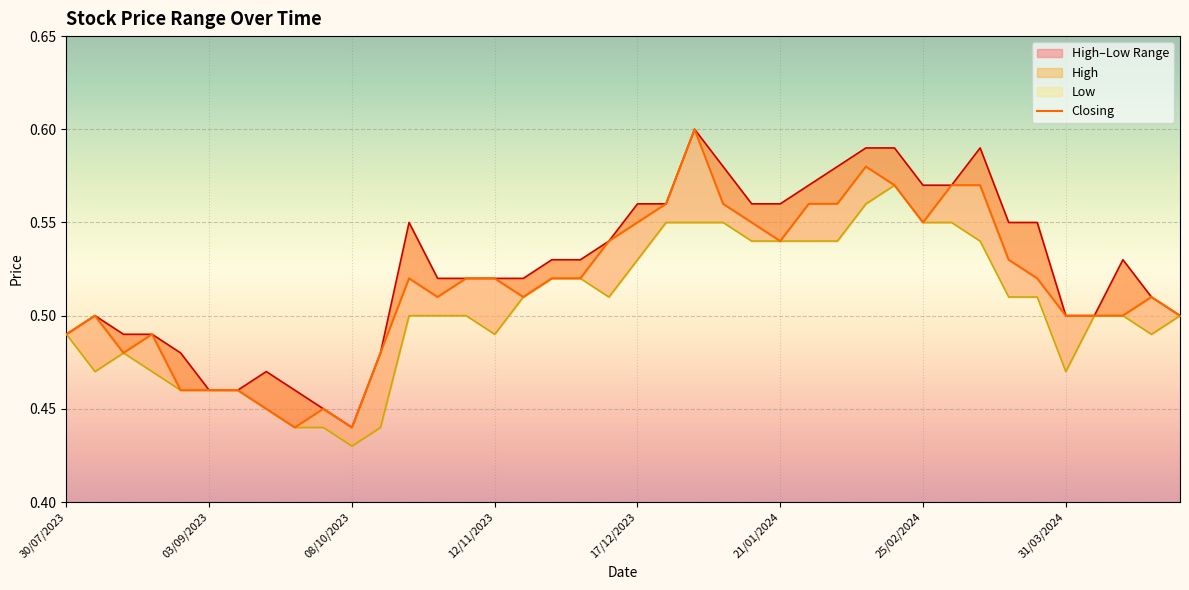

What is the greatest value displayed?

0.6